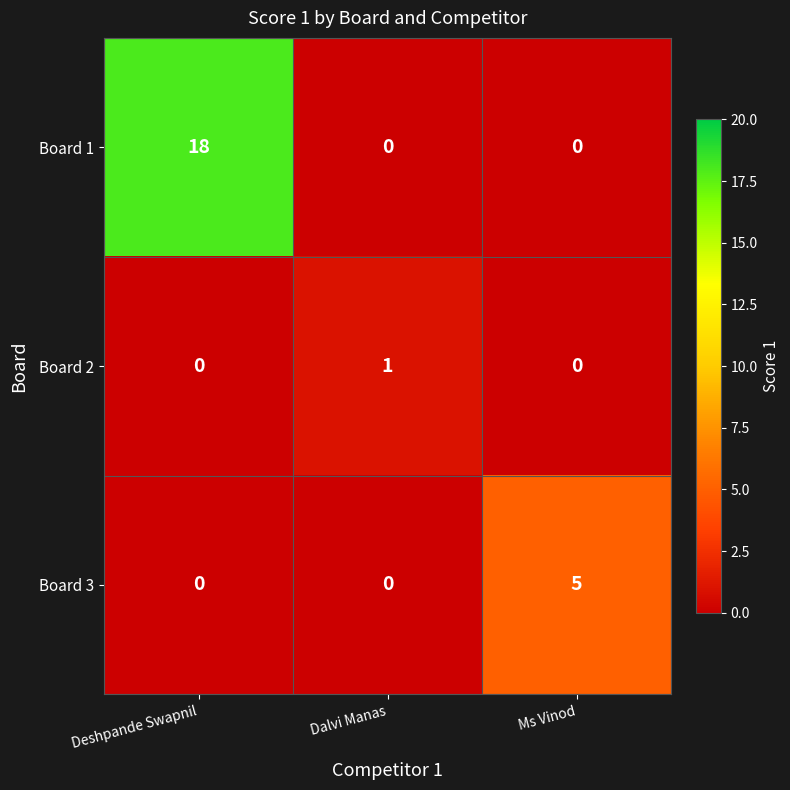

What is the total value across all series at Dalvi Manas?

1